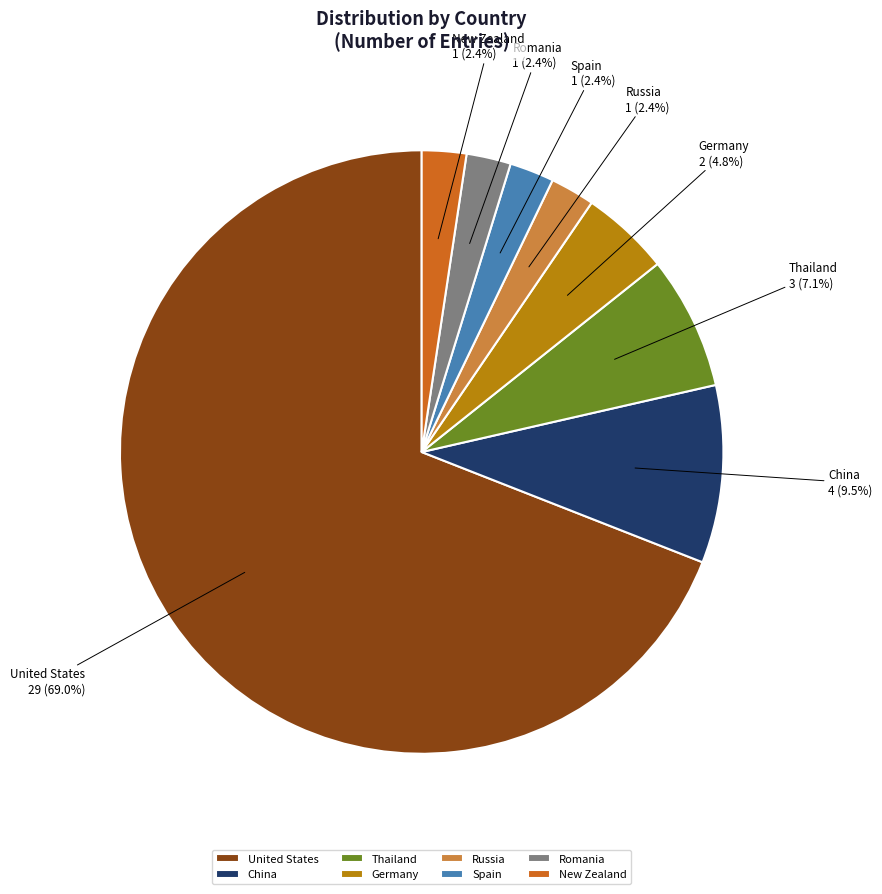

Count the number of slices in the pie.

8